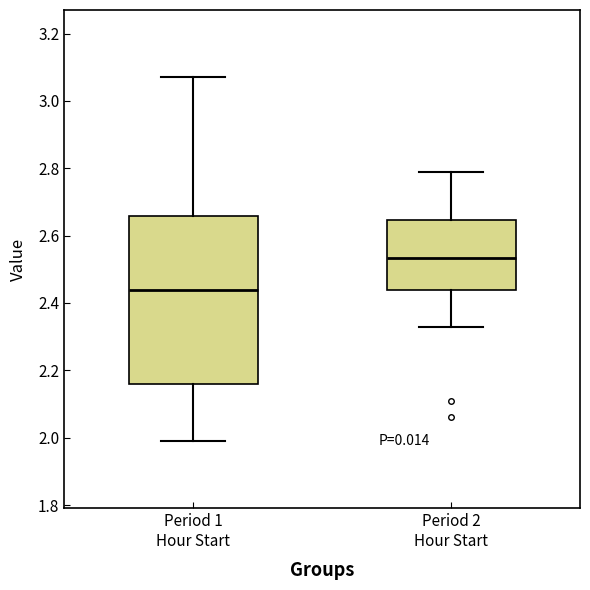

Where is the lower edge of the box for Period 2 Hour Start on the y-axis? The values are not printed on the chart, so give them approximately, as read against the axis.

2.44